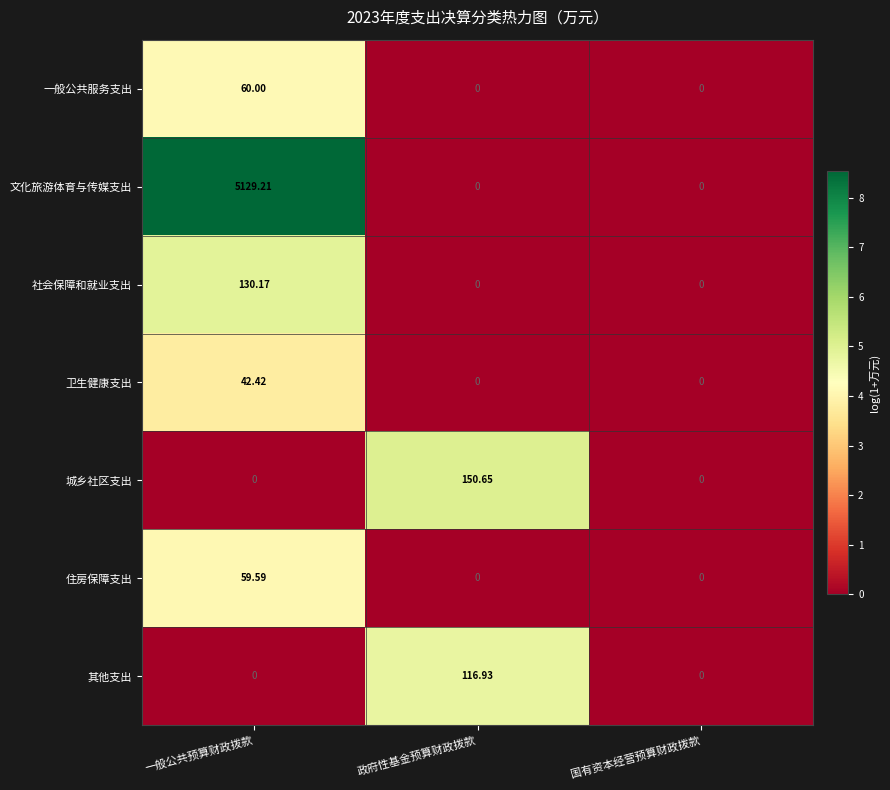

Which series has the largest range (max minus min)?

文化旅游体育与传媒支出